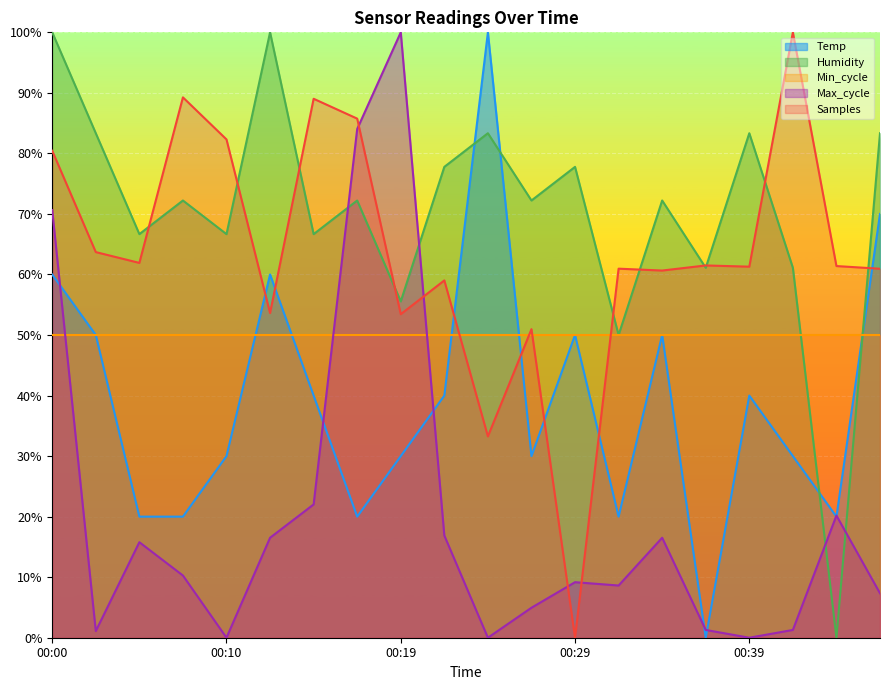

At which label does Max_cycle reach its peak?

00:19